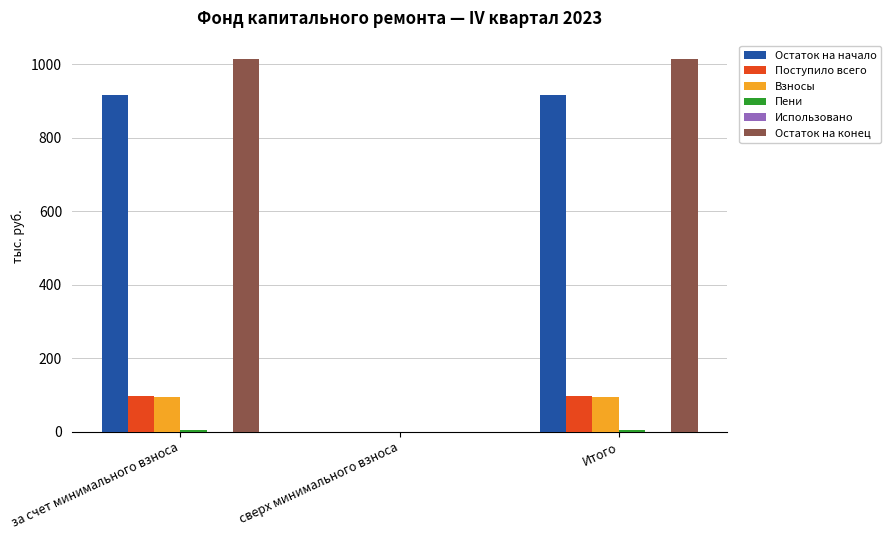

Which series changed the most between за счет минимального взноса and сверх минимального взноса?

Остаток на конец